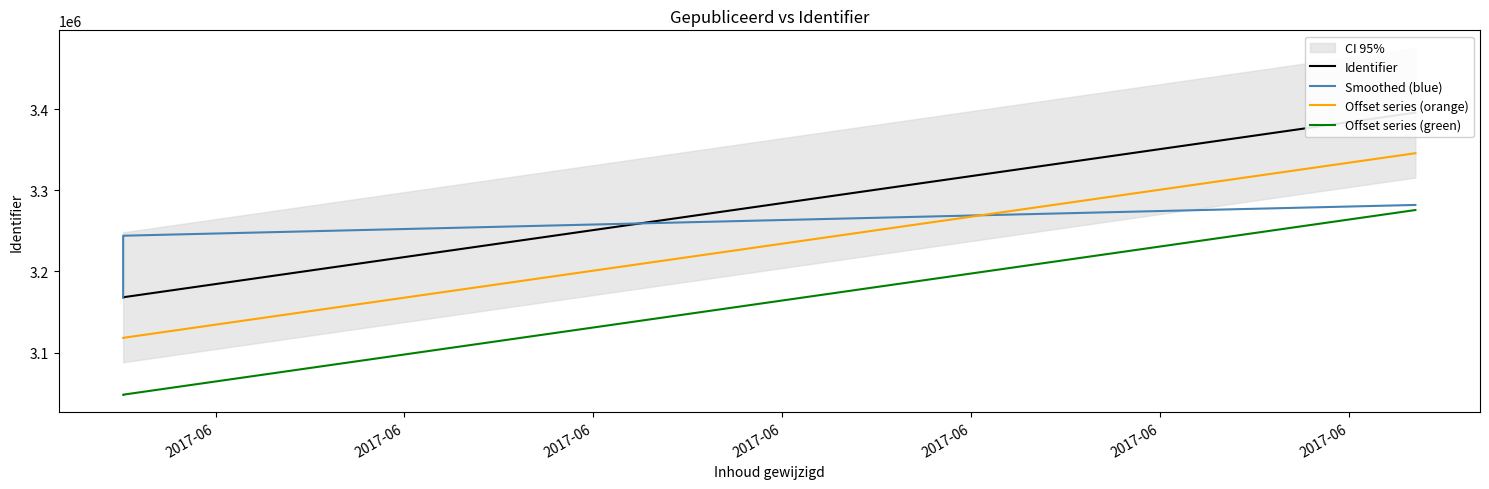

What is the greatest value displayed?

3395712.0